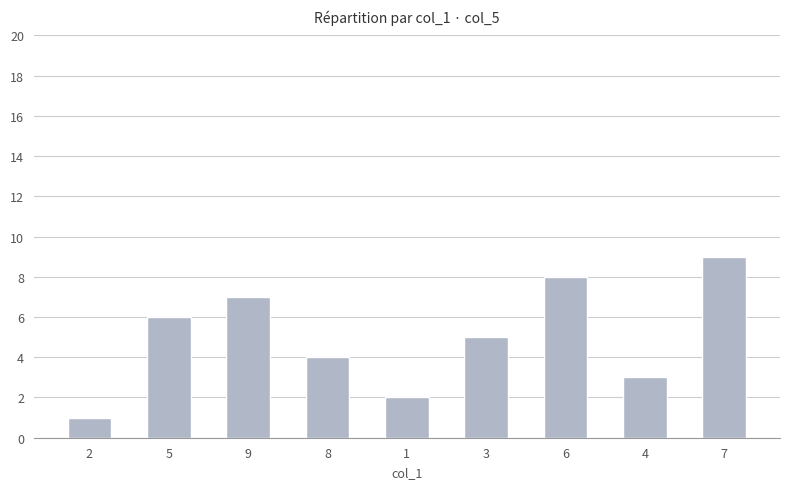

What is the average value?

5